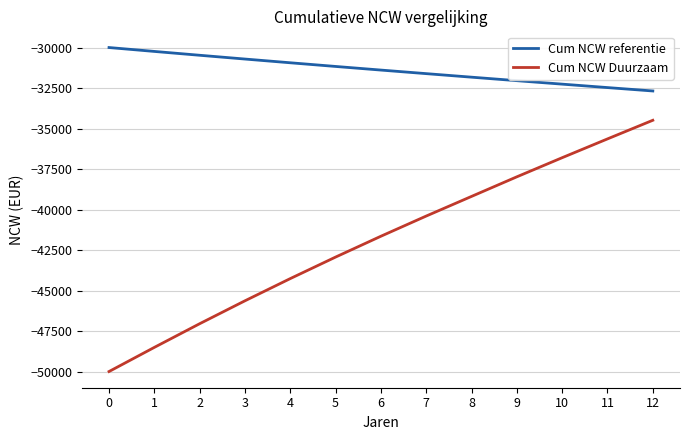

What is the difference between the Cum NCW referentie values at 1 and 10?

2019.6